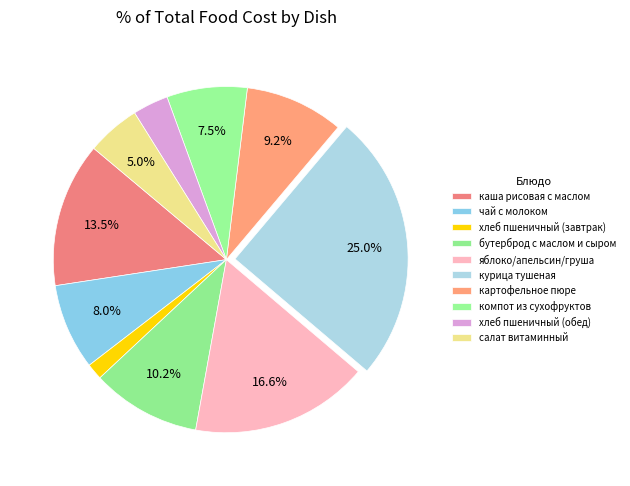

How many slices are in this pie chart?

10